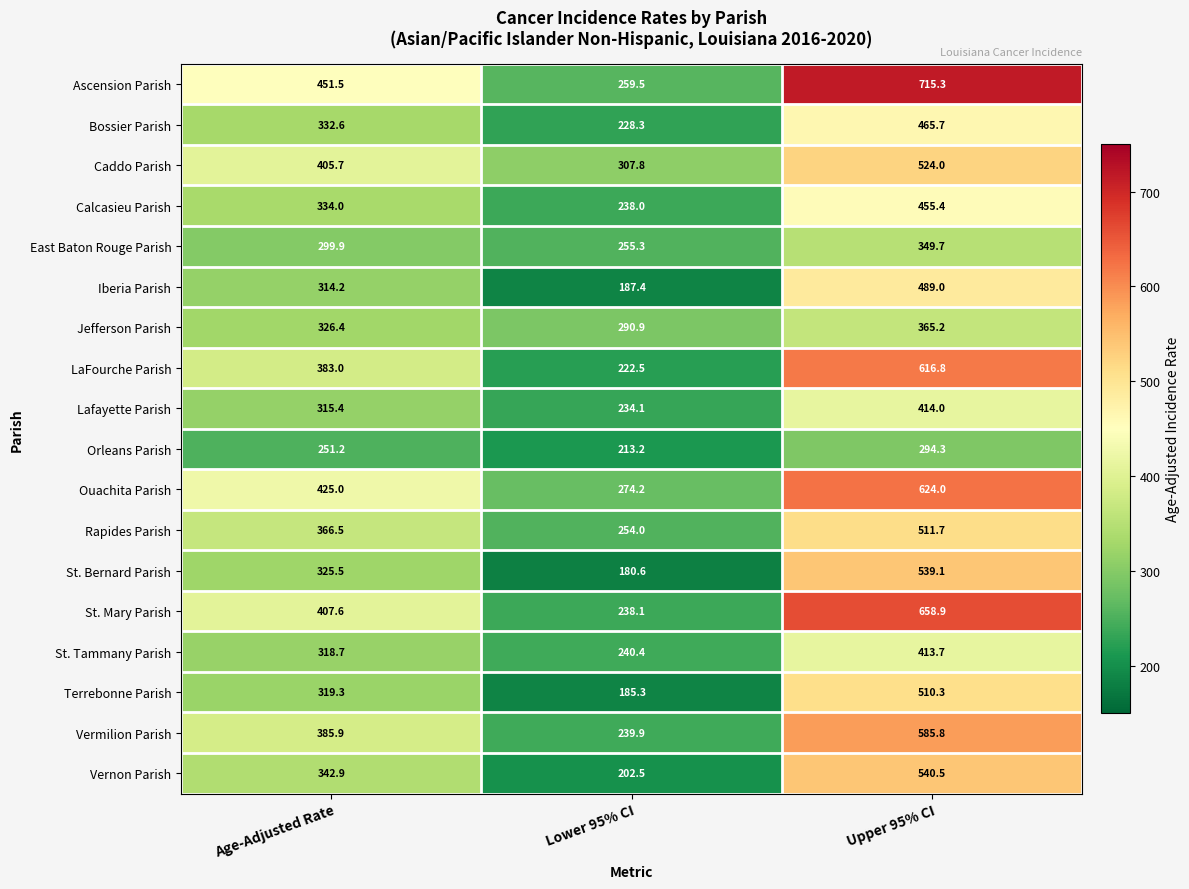

Read the St. Mary Parish value at Lower 95% CI.

238.1